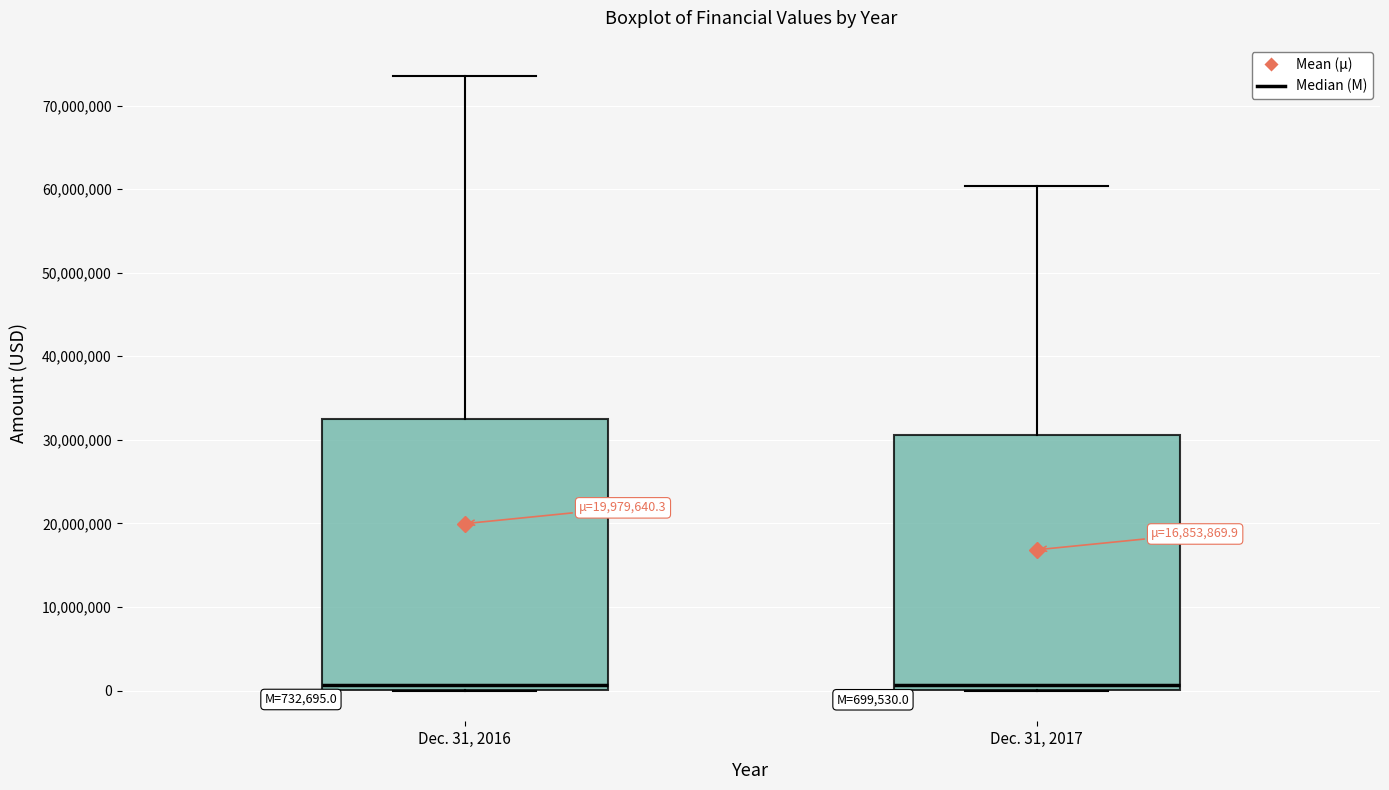

Which box is the tallest, from its lower edge to its upper edge?

Dec. 31, 2016